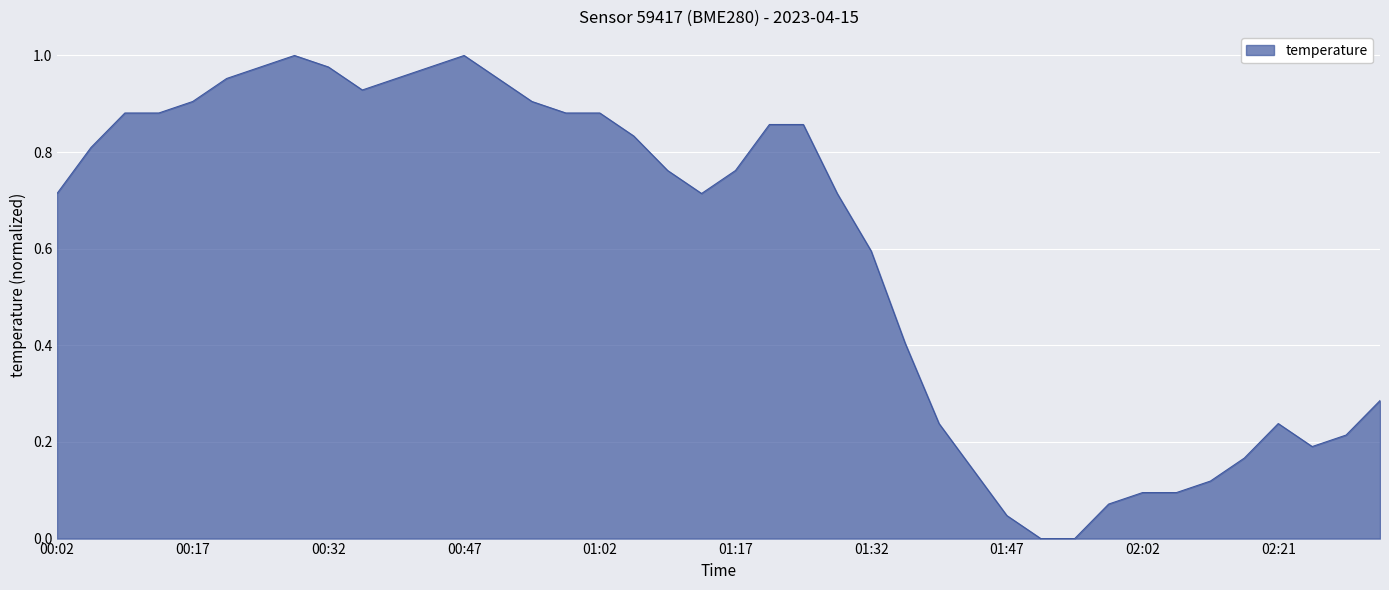

How many interior local valleys (lower than both neighbors) does the data have?

3